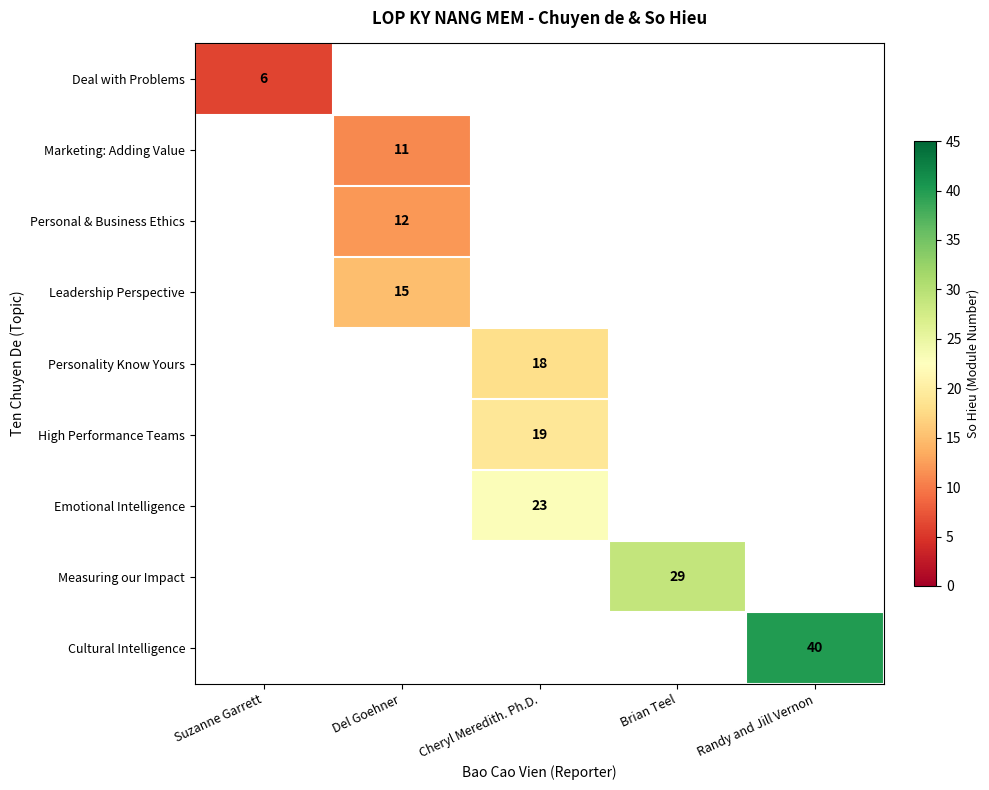

Is the value of Emotional Intelligence at Randy and Jill Vernon greater than the value of Deal with Problems at Cheryl Meredith. Ph.D.?

No